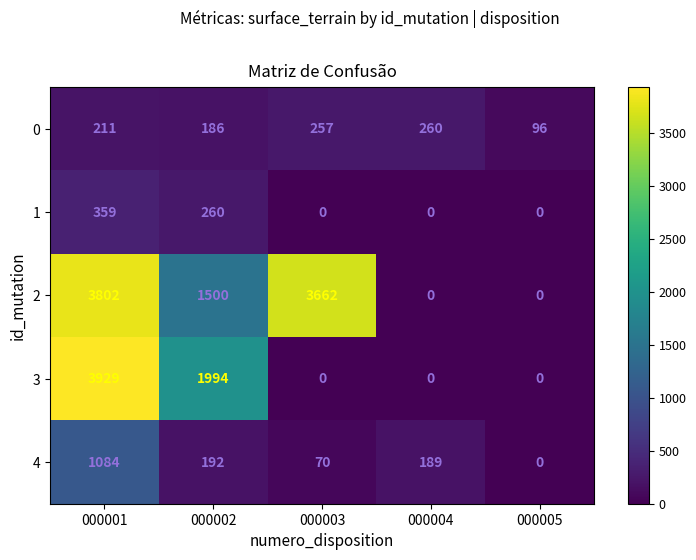

What is the spread (max minus min) of values at 000003?

3662